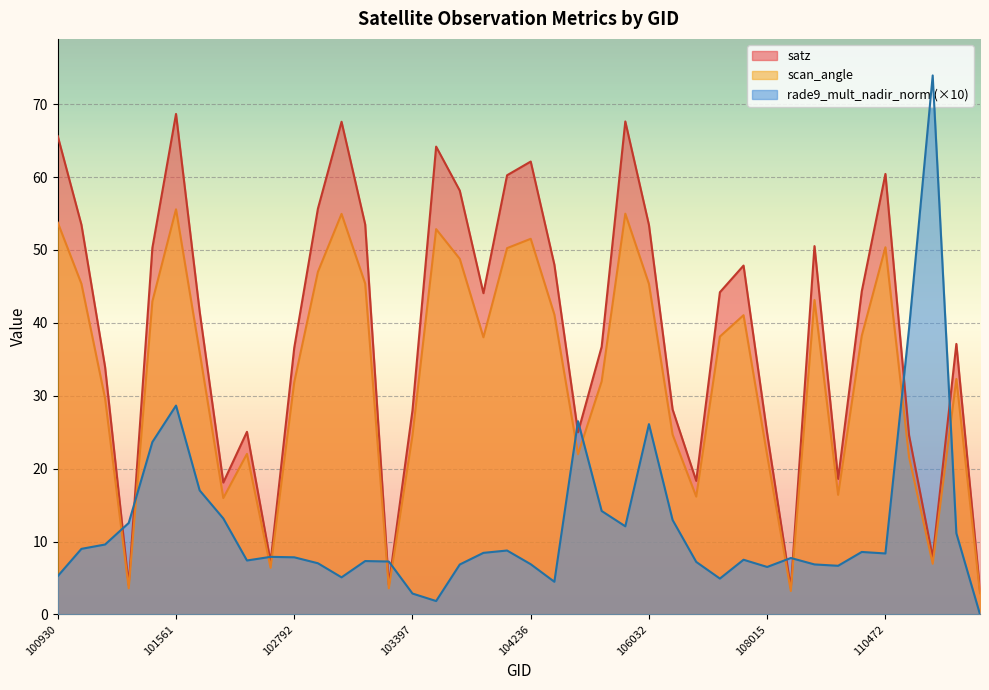

Does the chart display data point markers on the line(s)?

No